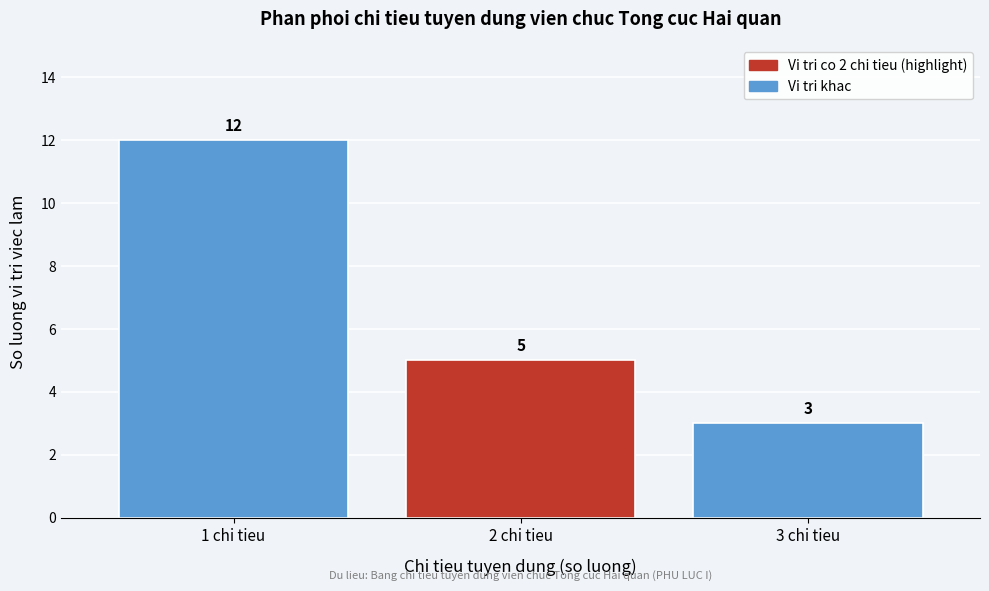

Reading right to left, transcribe all the data shown in this chart.

3	5	12